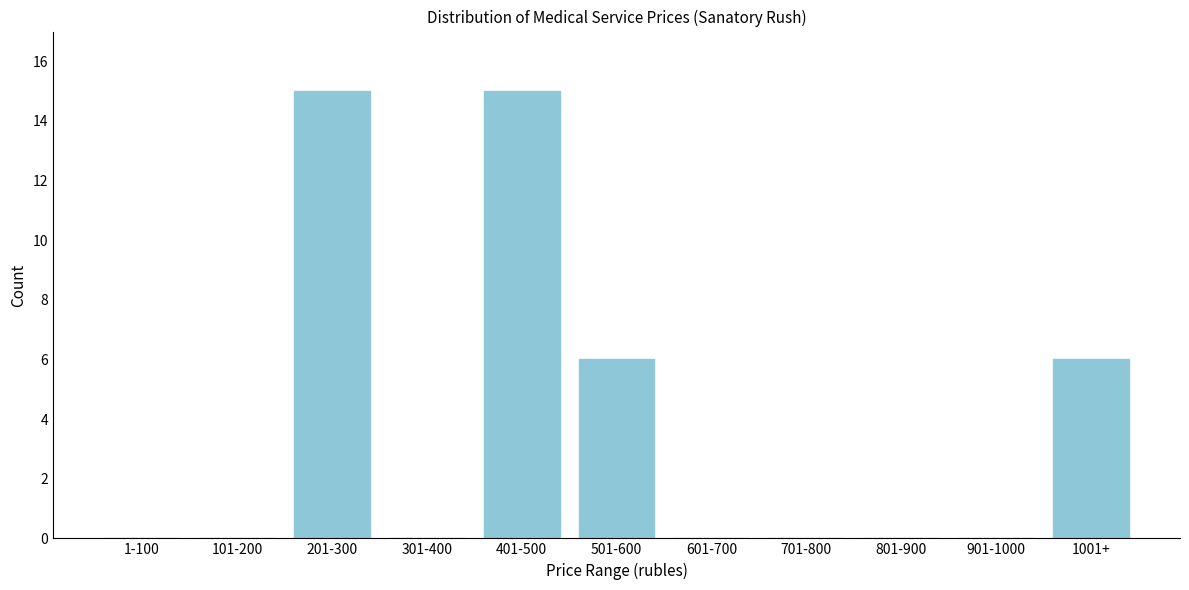

Reading left to right, list all the values displayed in this chart.

1-100=0	101-200=0	201-300=15	301-400=0	401-500=15	501-600=6	601-700=0	701-800=0	801-900=0	901-1000=0	1001+=6